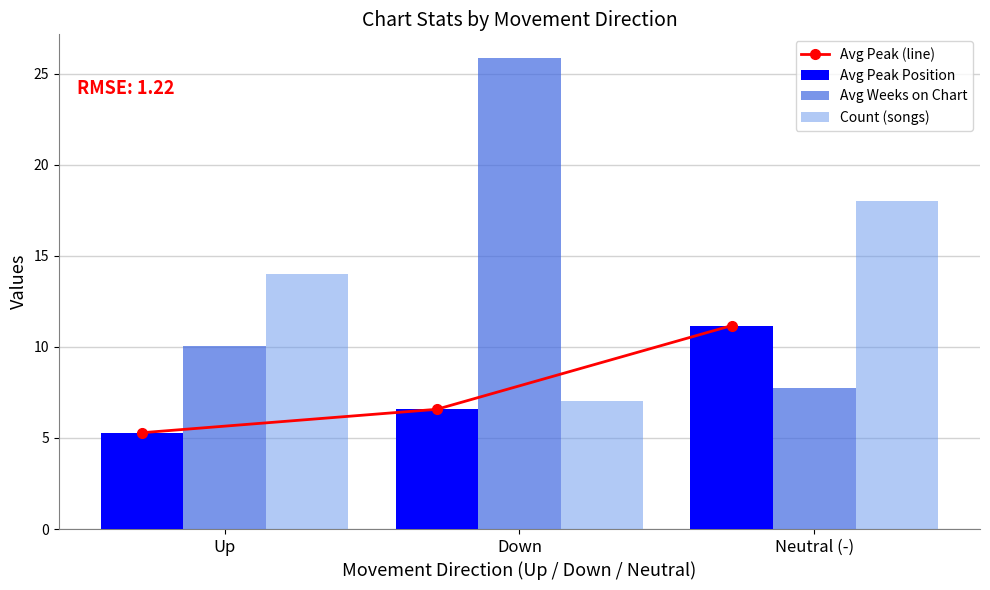

Which label corresponds to the largest value in the chart?

Down